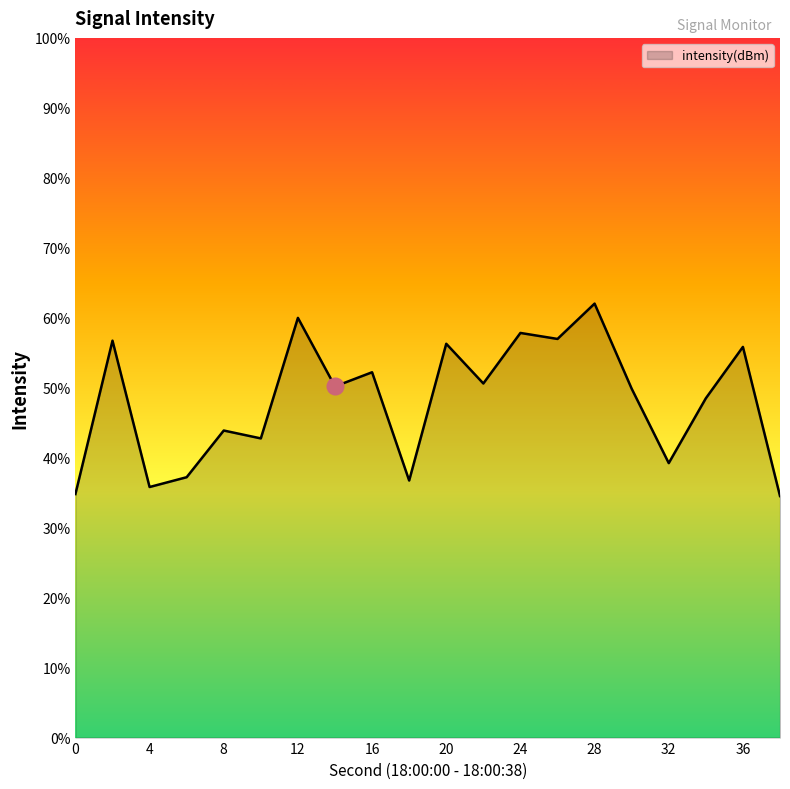

Where does the data first go above -129?

2